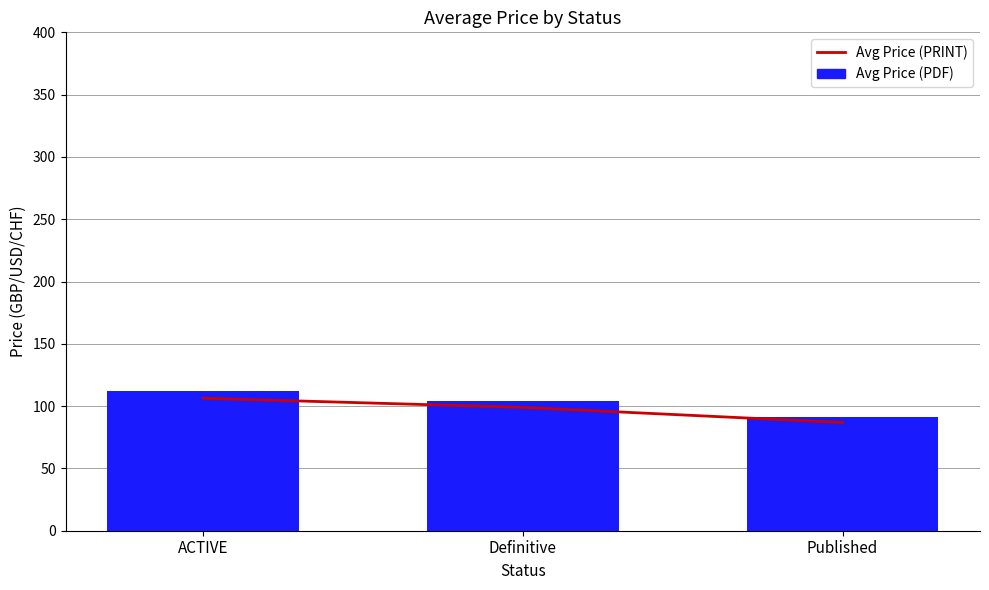

Are the bars grouped side by side (vs. stacked)?

Yes